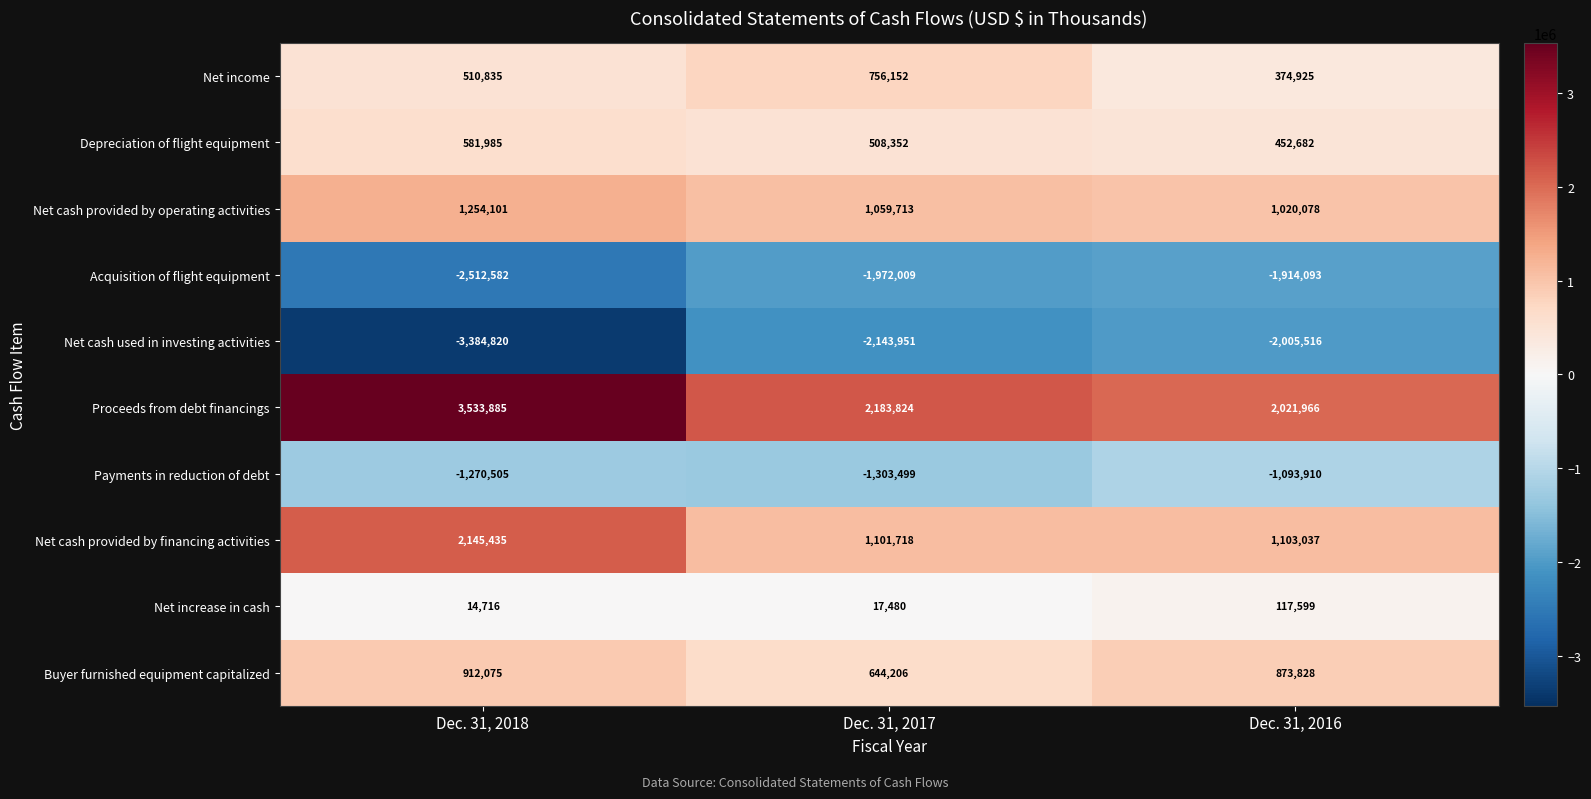

Which category has the highest value across all series?

Dec. 31, 2018